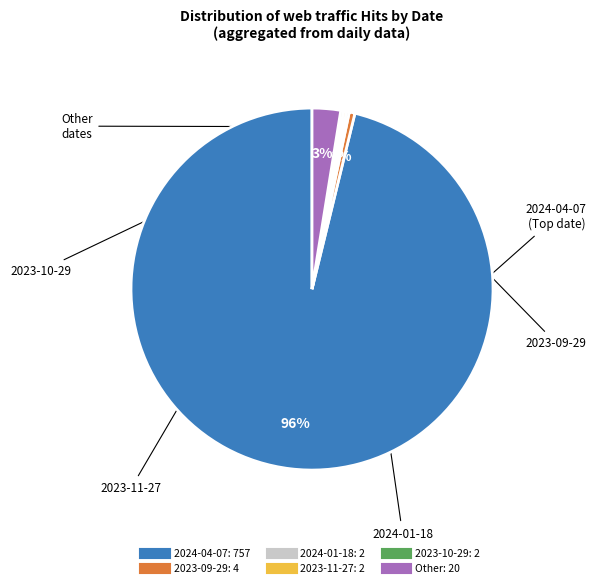

Is there any slice that represents more than half of the pie?

Yes